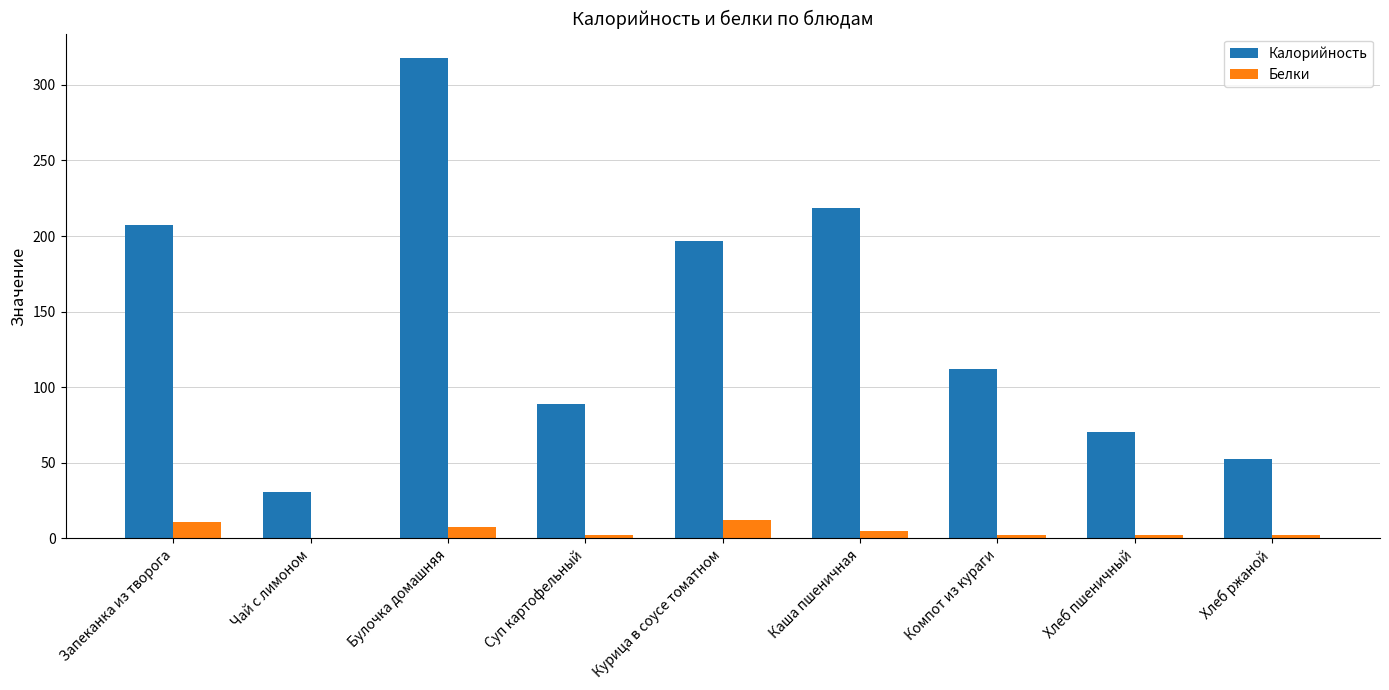

At which category is the sum across all series the highest?

Булочка домашняя